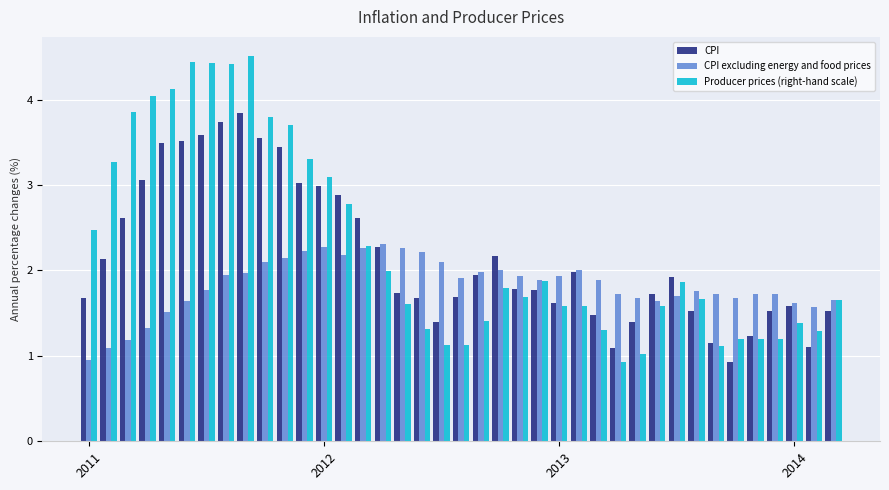

Which series has the widest spread of values?

Producer prices (right-hand scale)